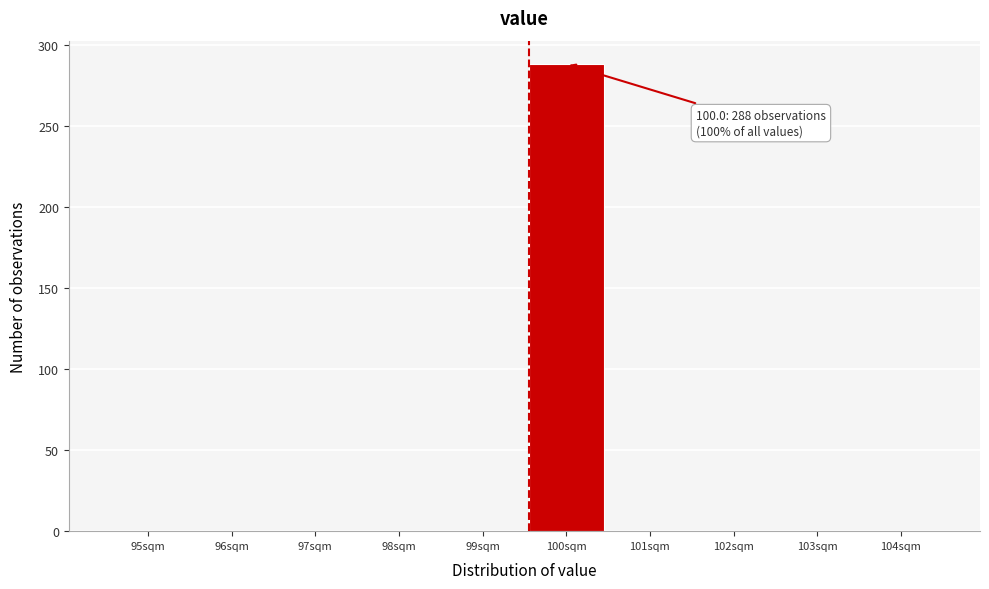

Reading right to left, extract all data points from this chart.

104sqm=0	103sqm=0	102sqm=0	101sqm=0	100sqm=288	99sqm=0	98sqm=0	97sqm=0	96sqm=0	95sqm=0